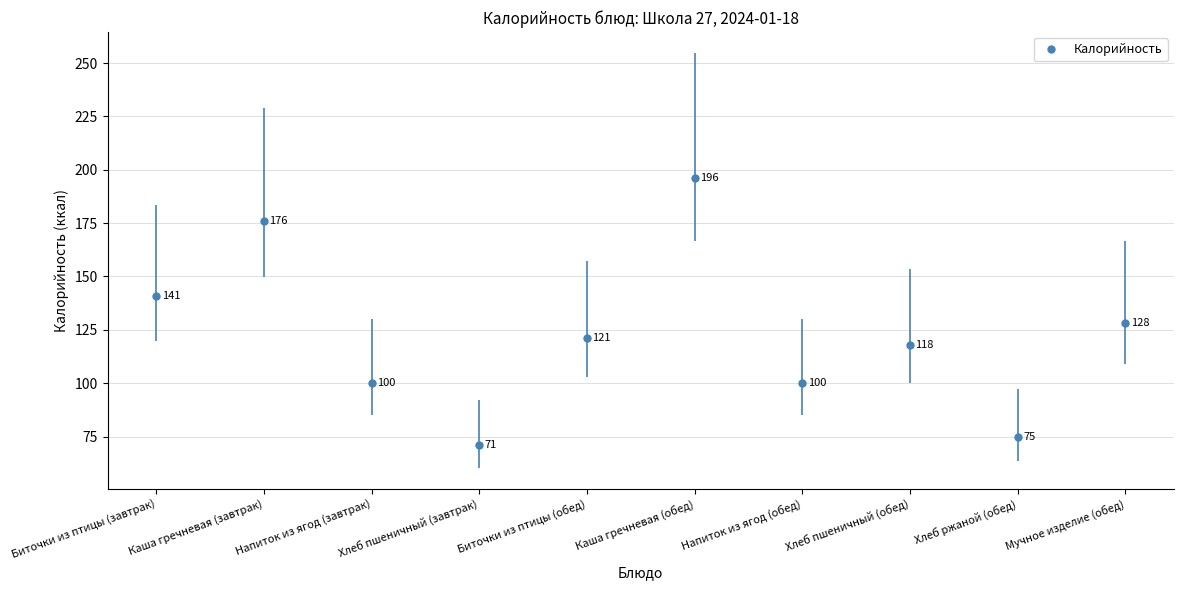

List the labels in order of value, largest first.

Каша гречневая (обед), Каша гречневая (завтрак), Биточки из птицы (завтрак), Мучное изделие (обед), Биточки из птицы (обед), Хлеб пшеничный (обед), Напиток из ягод (завтрак), Напиток из ягод (обед), Хлеб ржаной (обед), Хлеб пшеничный (завтрак)